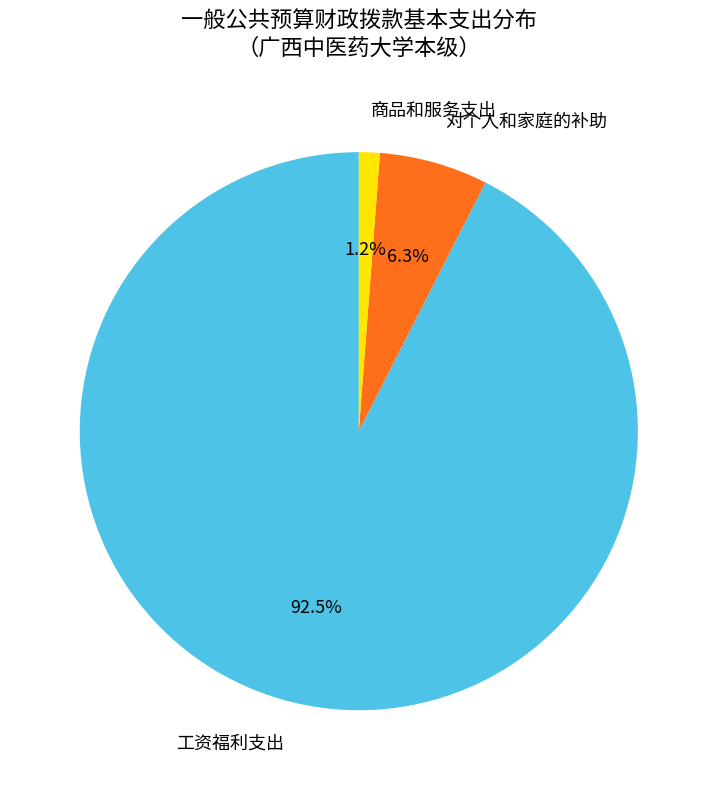

True or false: 工资福利支出 accounts for 98% of the total.

False